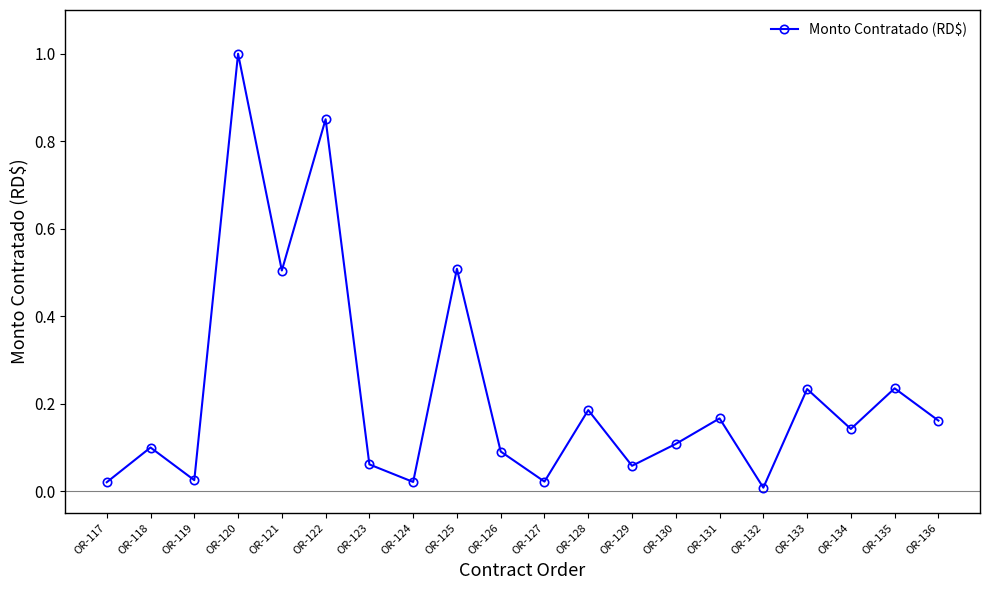

Where is the first local minimum?

OR-119